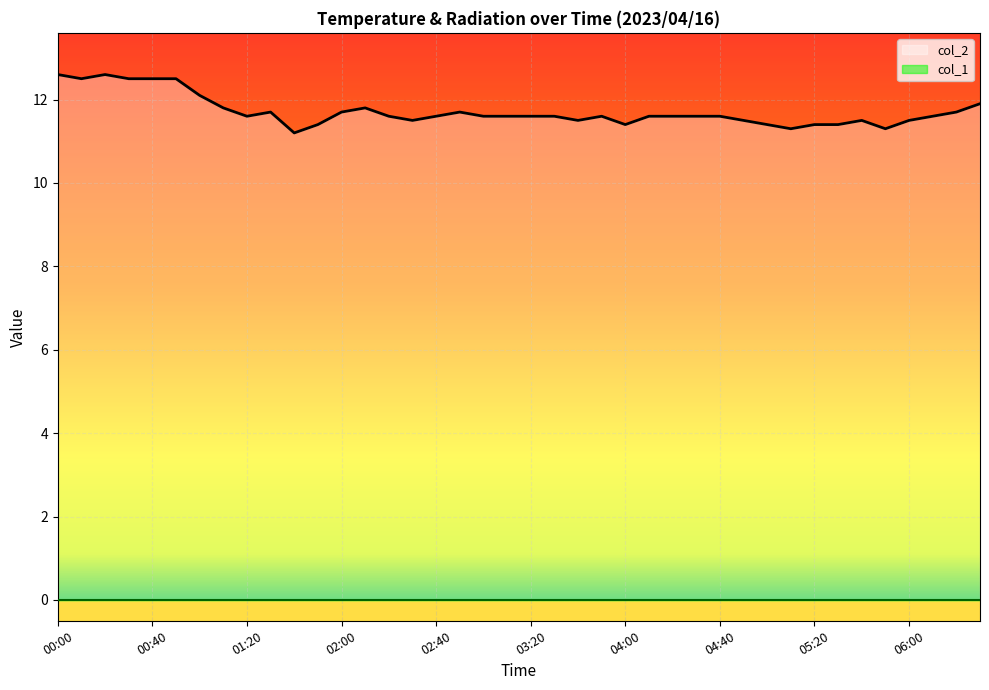

What is the greatest value displayed?

12.6